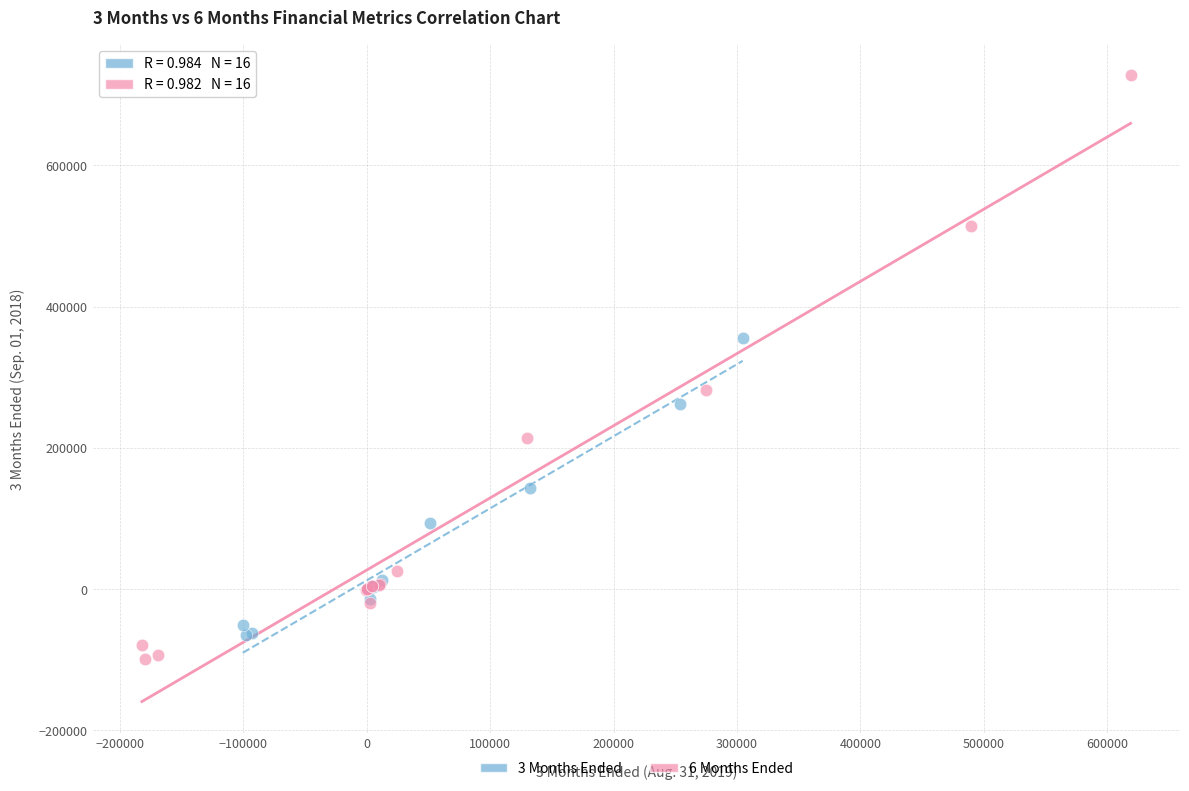

Which series has the widest spread of Y values?

6 Months Ended